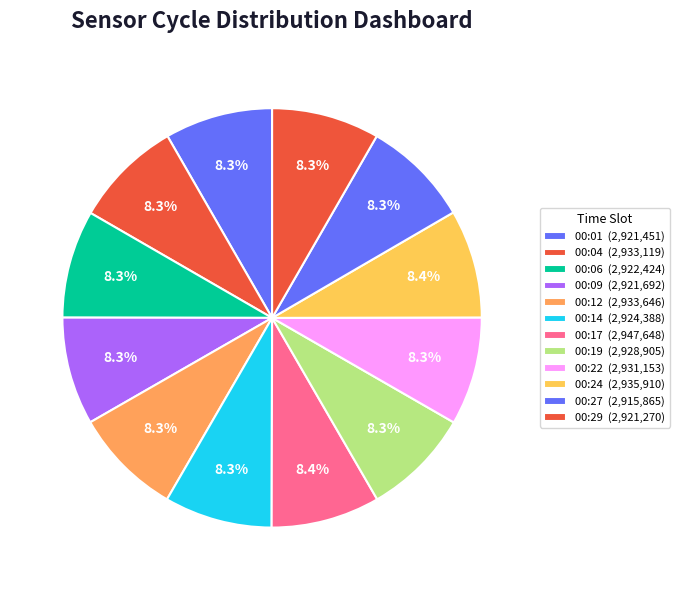

Which slice is the smallest?

00:27